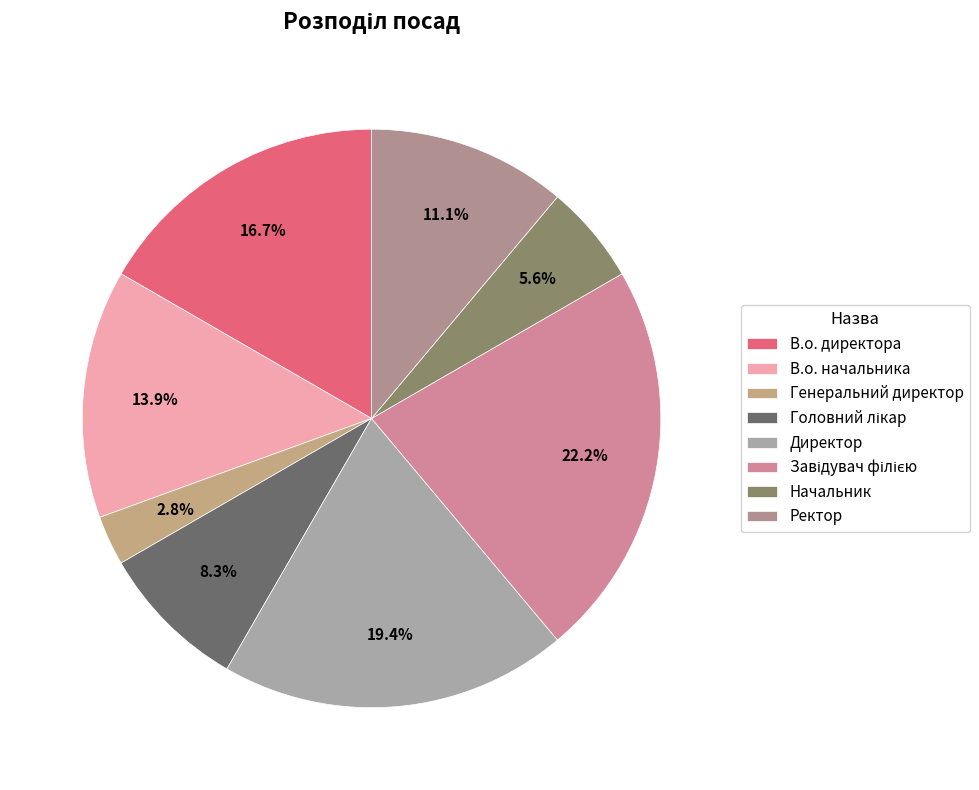

Is it true that Ректор is 11% of the pie?

True